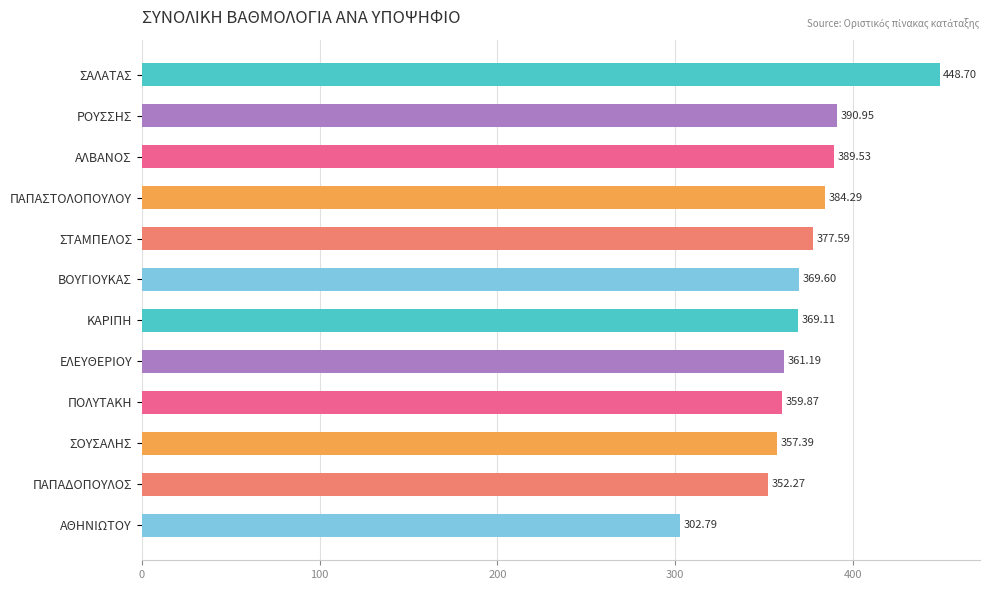

Rank the categories by value from highest to lowest.

ΣΑΛΑΤΑΣ, ΡΟΥΣΣΗΣ, ΑΛΒΑΝΟΣ, ΠΑΠΑΣΤΟΛΟΠΟΥΛΟΥ, ΣΤΑΜΠΕΛΟΣ, ΒΟΥΓΙΟΥΚΑΣ, ΚΑΡΙΠΗ, ΕΛΕΥΘΕΡΙΟΥ, ΠΟΛΥΤΑΚΗ, ΣΟΥΣΑΛΗΣ, ΠΑΠΑΔΟΠΟΥΛΟΣ, ΑΘΗΝΙΩΤΟΥ